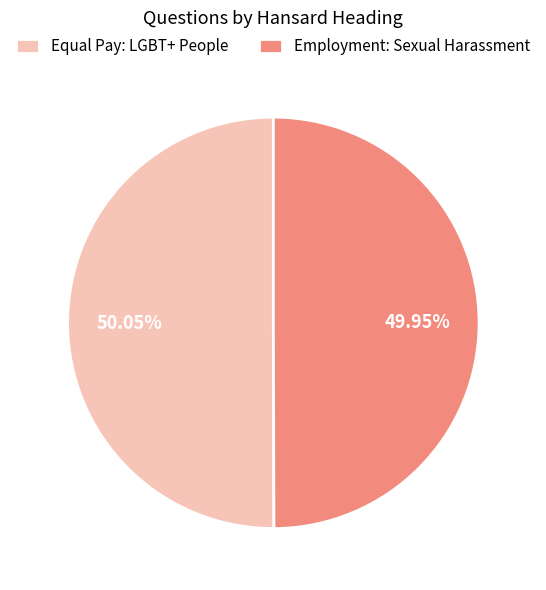

Is there a majority slice in this chart?

Yes